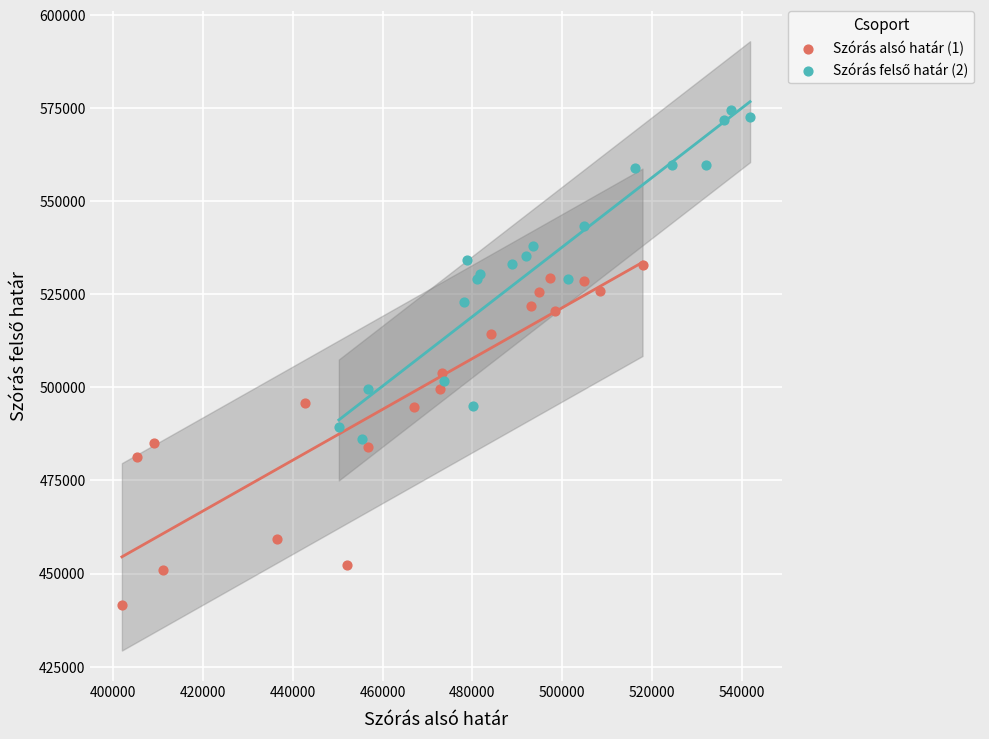

Which series reaches the minimum Y coordinate?

Szórás alsó határ (1)